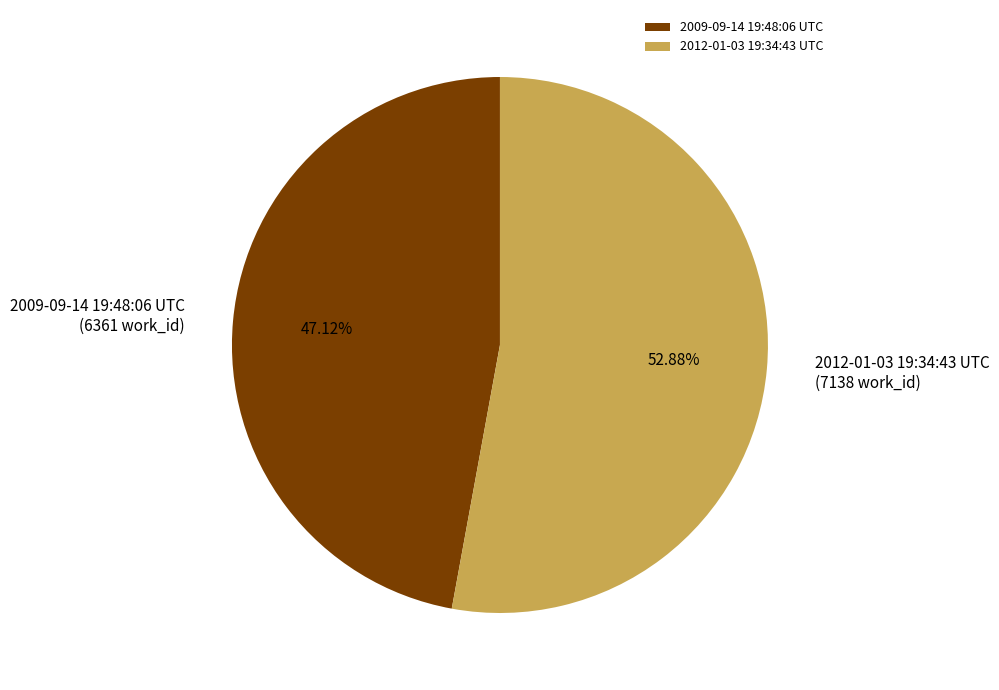

Which category has the smallest portion of the pie?

2009-09-14 19:48:06 UTC